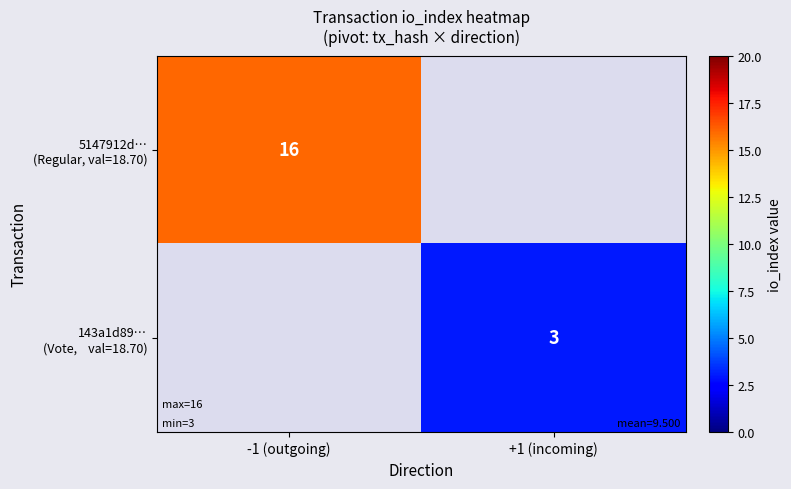

Rank the series by their maximum value, from highest to lowest.

5147912d… (Regular, val=18.70), 143a1d89… (Vote, val=18.70)